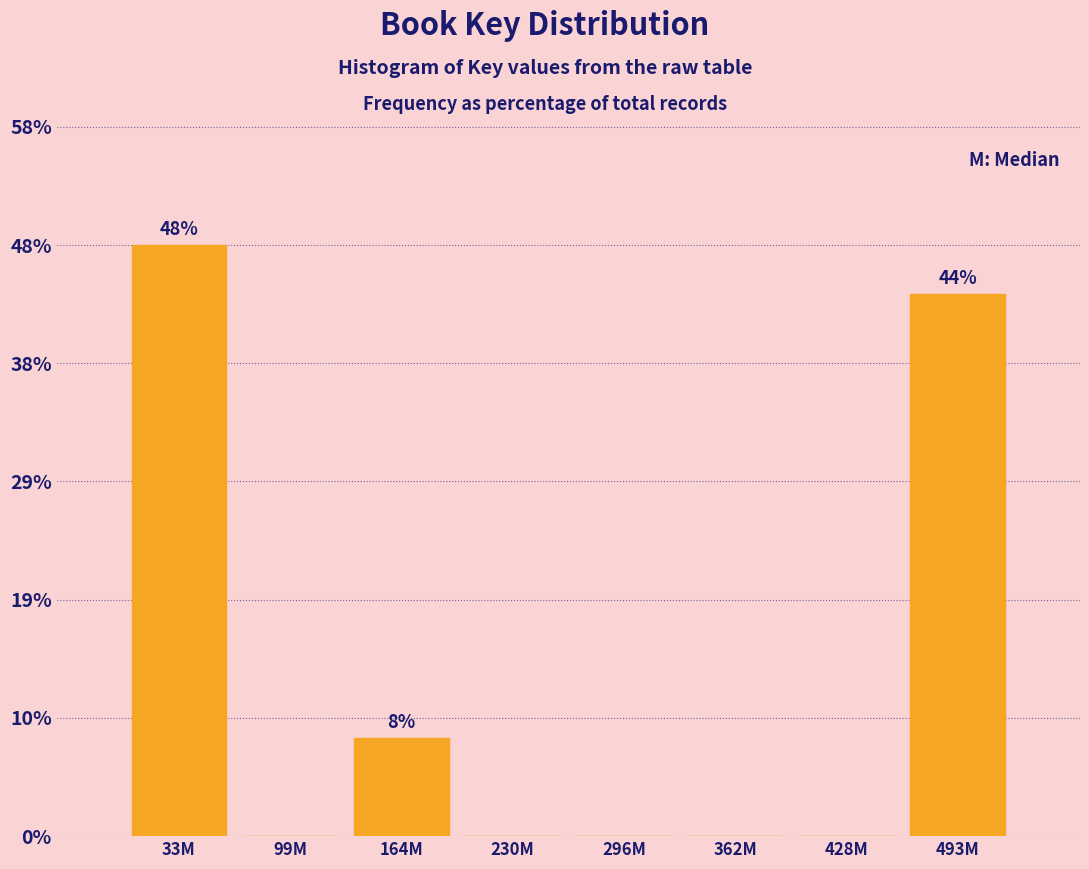

Reading right to left, transcribe all the data shown in this chart.

493M=44	428M=0	362M=0	296M=0	230M=0	164M=8	99M=0	33M=48